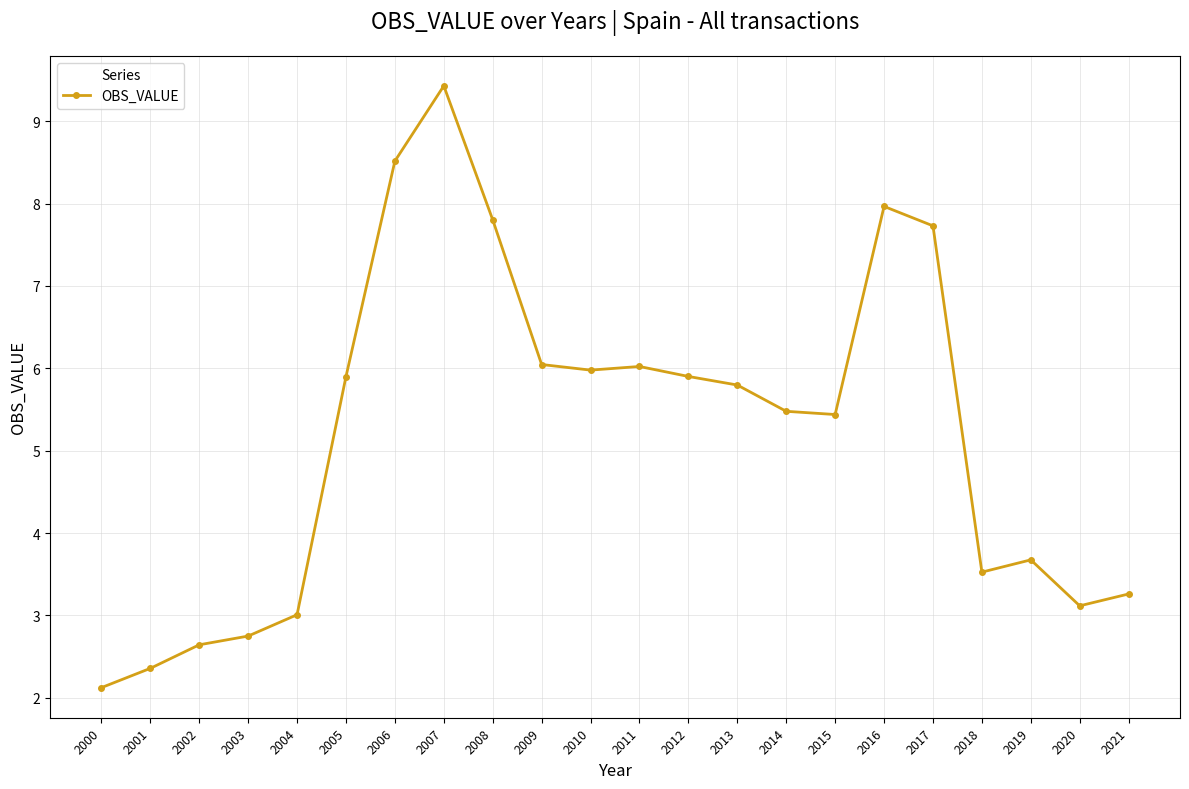

What is the change in value from 2006 to 2017?

-0.8